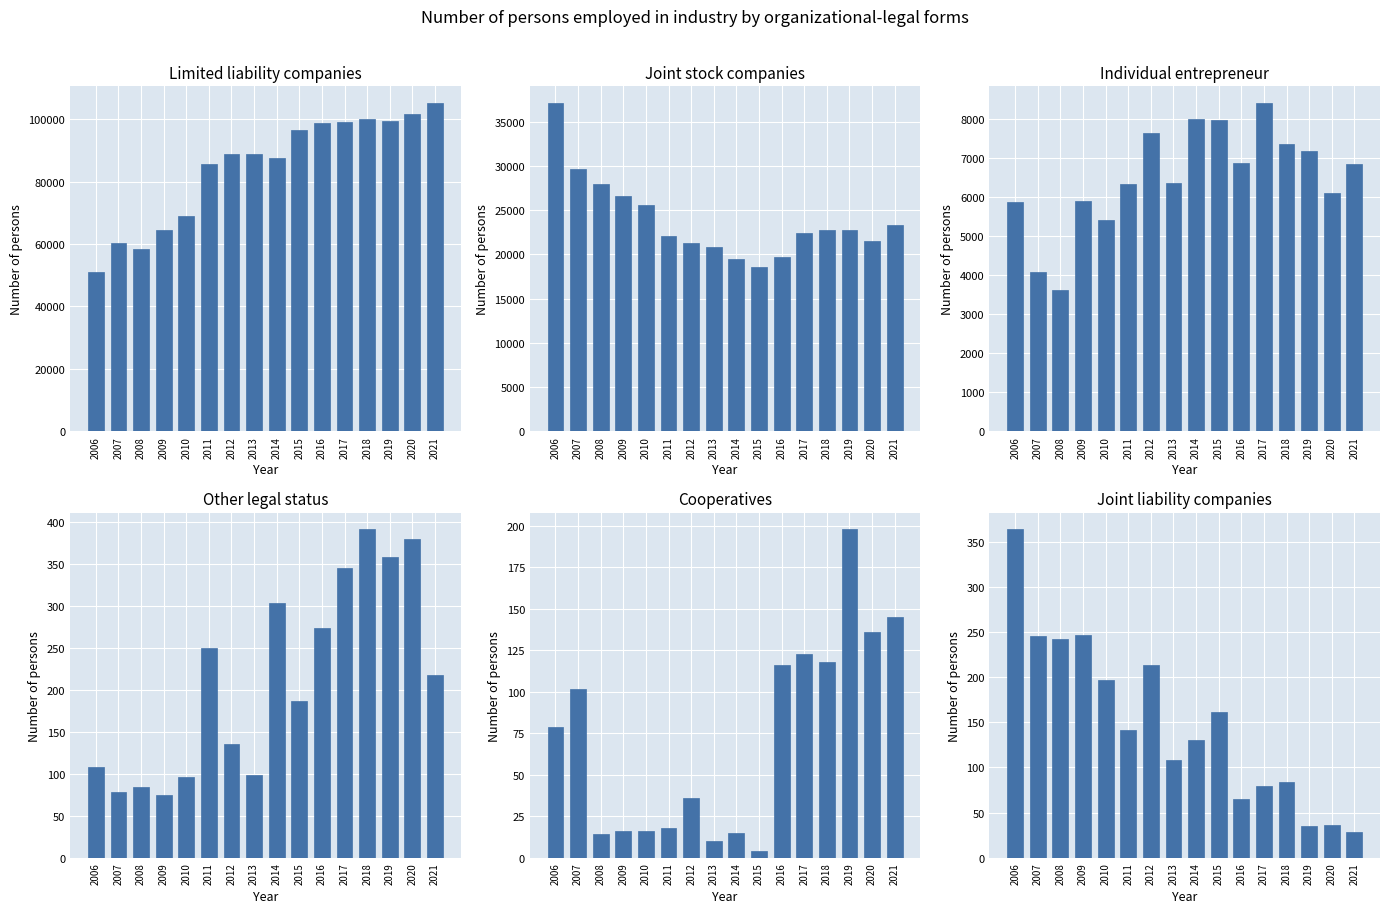

Which category has the lowest value in the Individual entrepreneur series?

2008